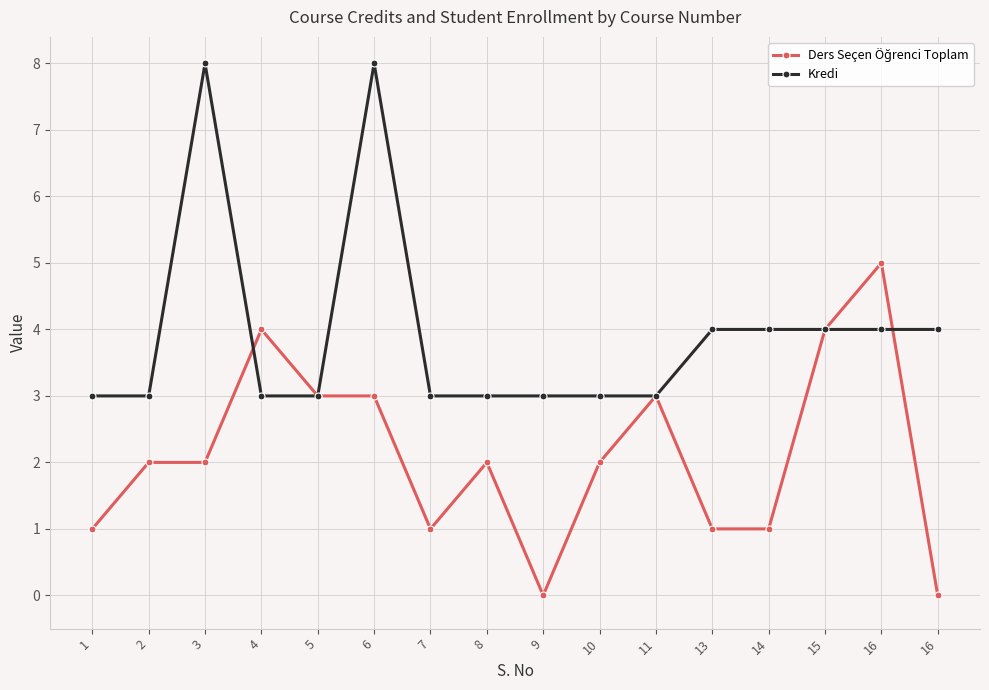

Count the number of categories in the chart.

16